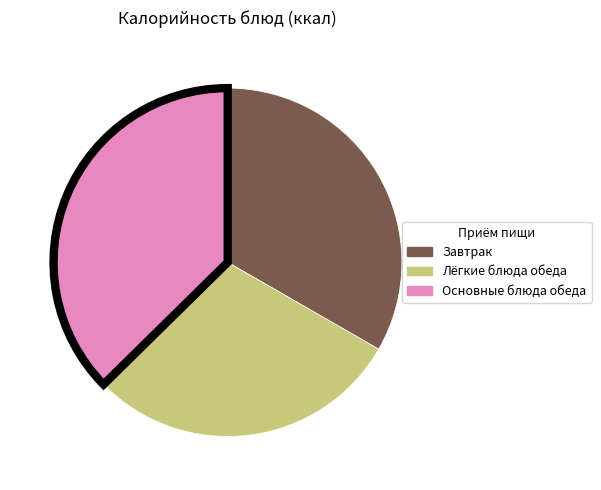

Is there any slice that represents more than half of the pie?

No